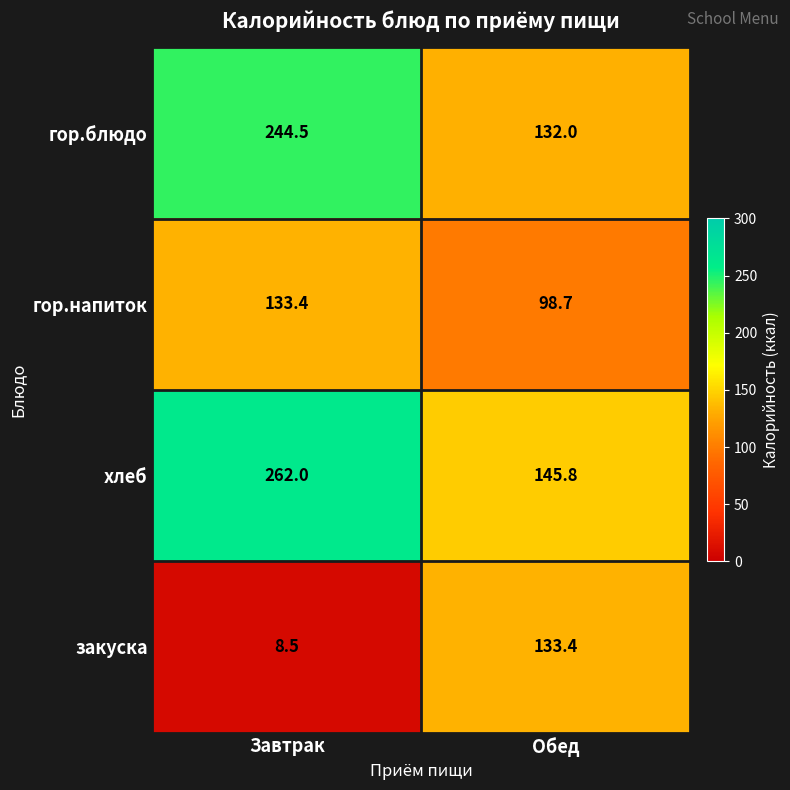

At Обед, list the series in order from smallest to largest.

гор.напиток, гор.блюдо, закуска, хлеб